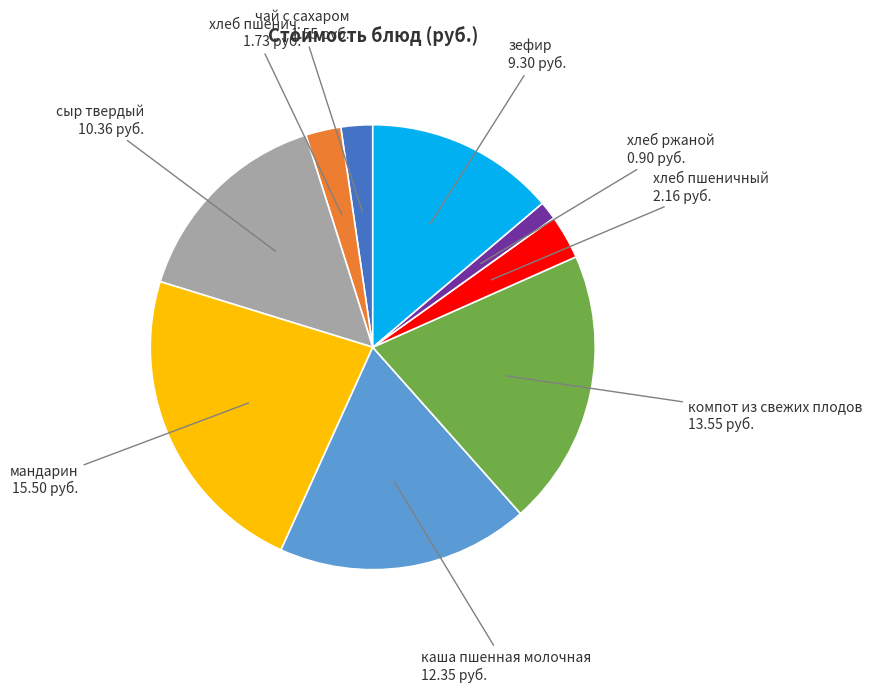

Is there a majority slice in this chart?

No